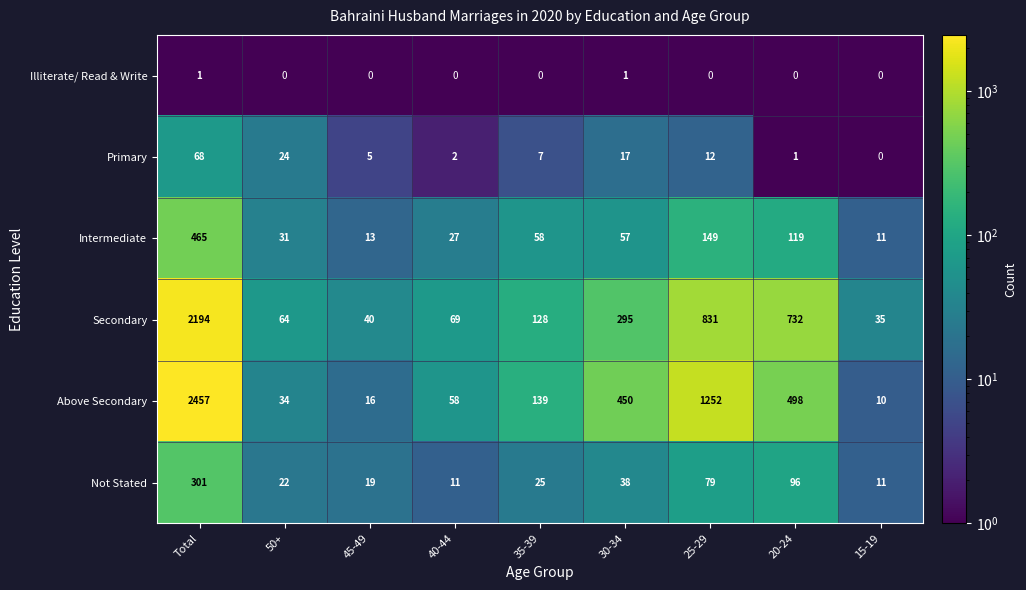

At how many categories does at least one series exceed 431?

4